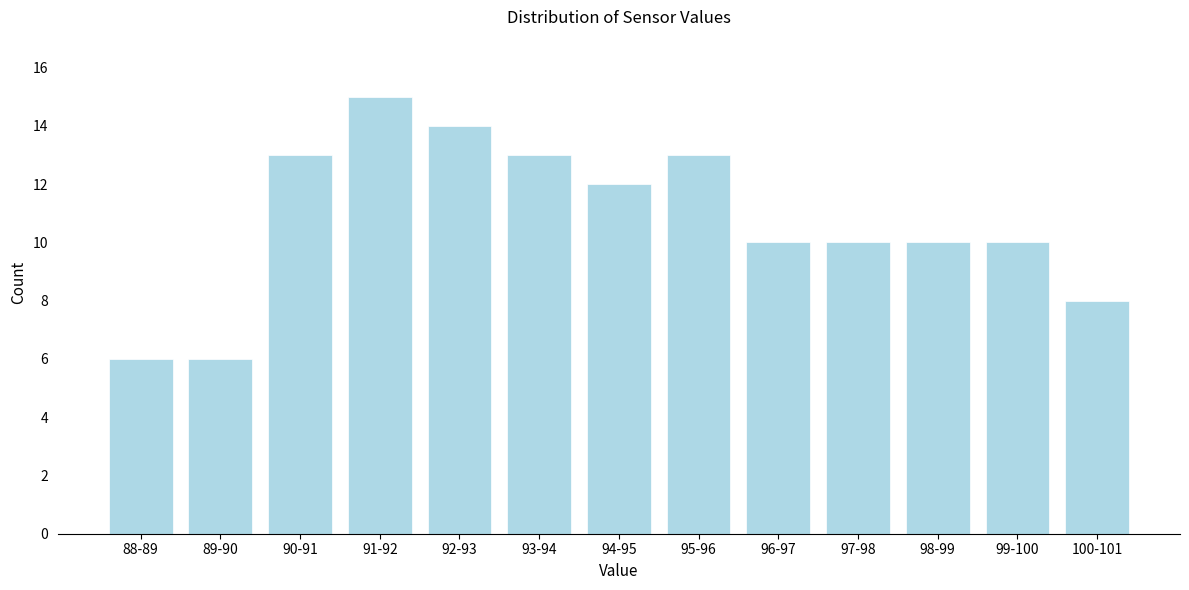

Reading left to right, list all the values displayed in this chart.

88-89=6	89-90=6	90-91=13	91-92=15	92-93=14	93-94=13	94-95=12	95-96=13	96-97=10	97-98=10	98-99=10	99-100=10	100-101=8